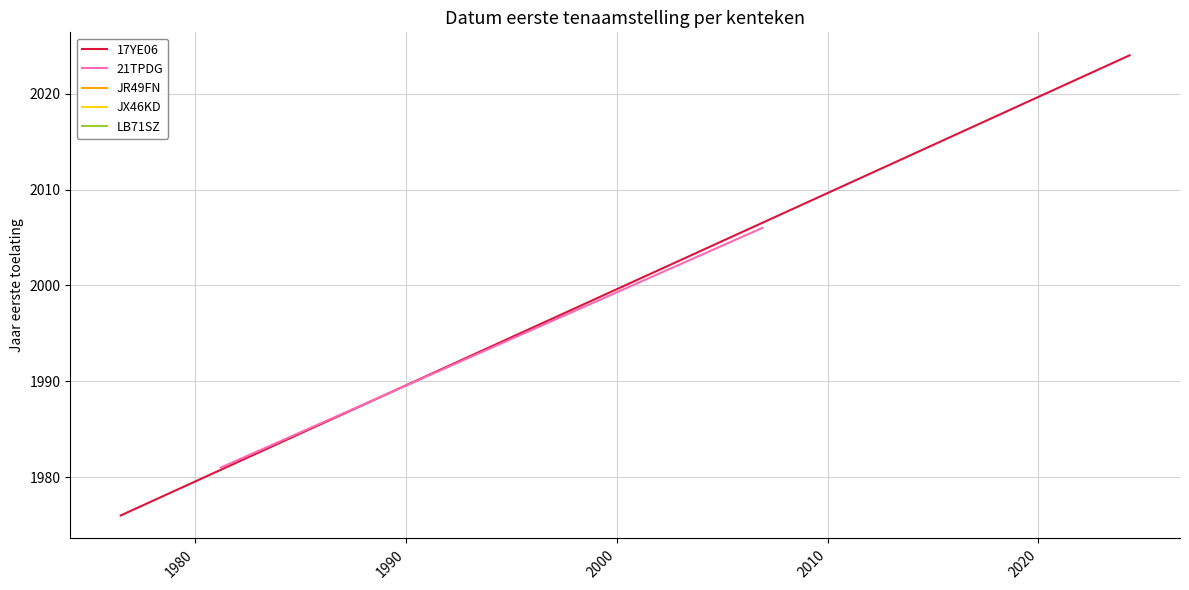

What are all the series names shown in the legend?

17YE06, 21TPDG, JR49FN, JX46KD, LB71SZ